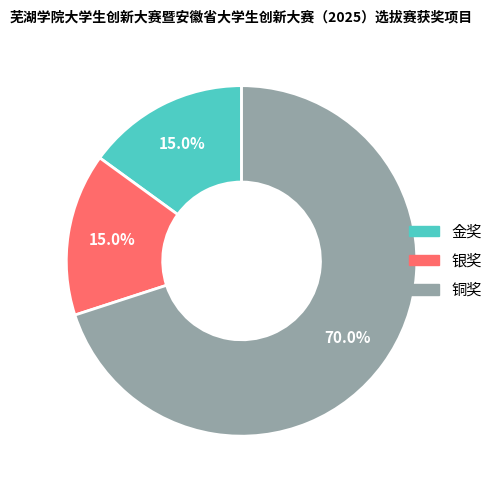

Which has a higher value, 银奖 or 铜奖?

铜奖